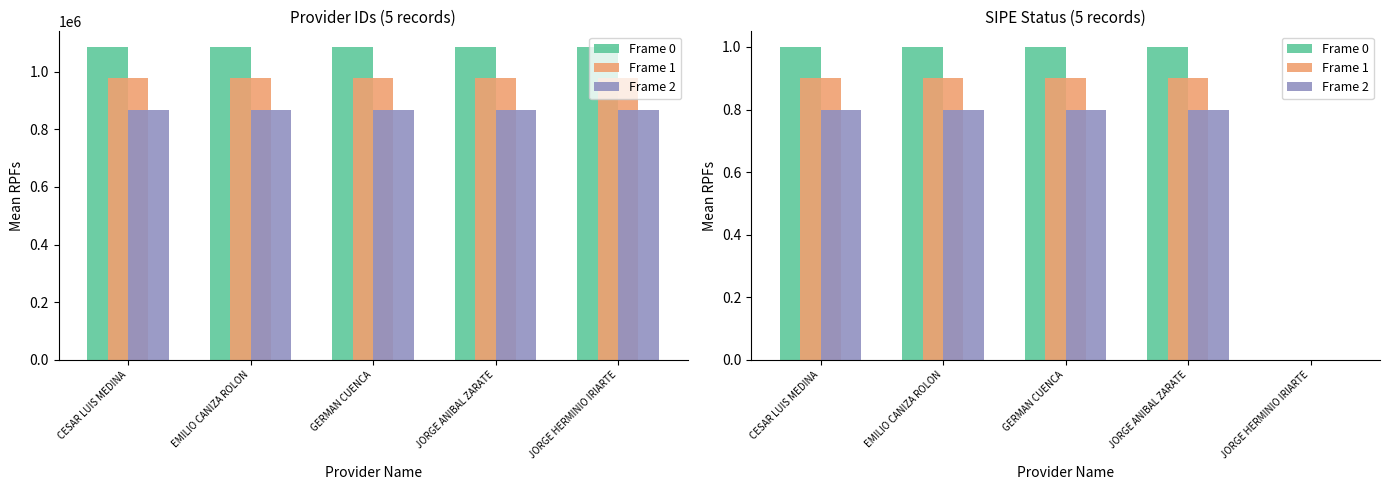

The Frame 2 series shows 0.8 at JORGE ANIBAL ZARATE. True or false?

True